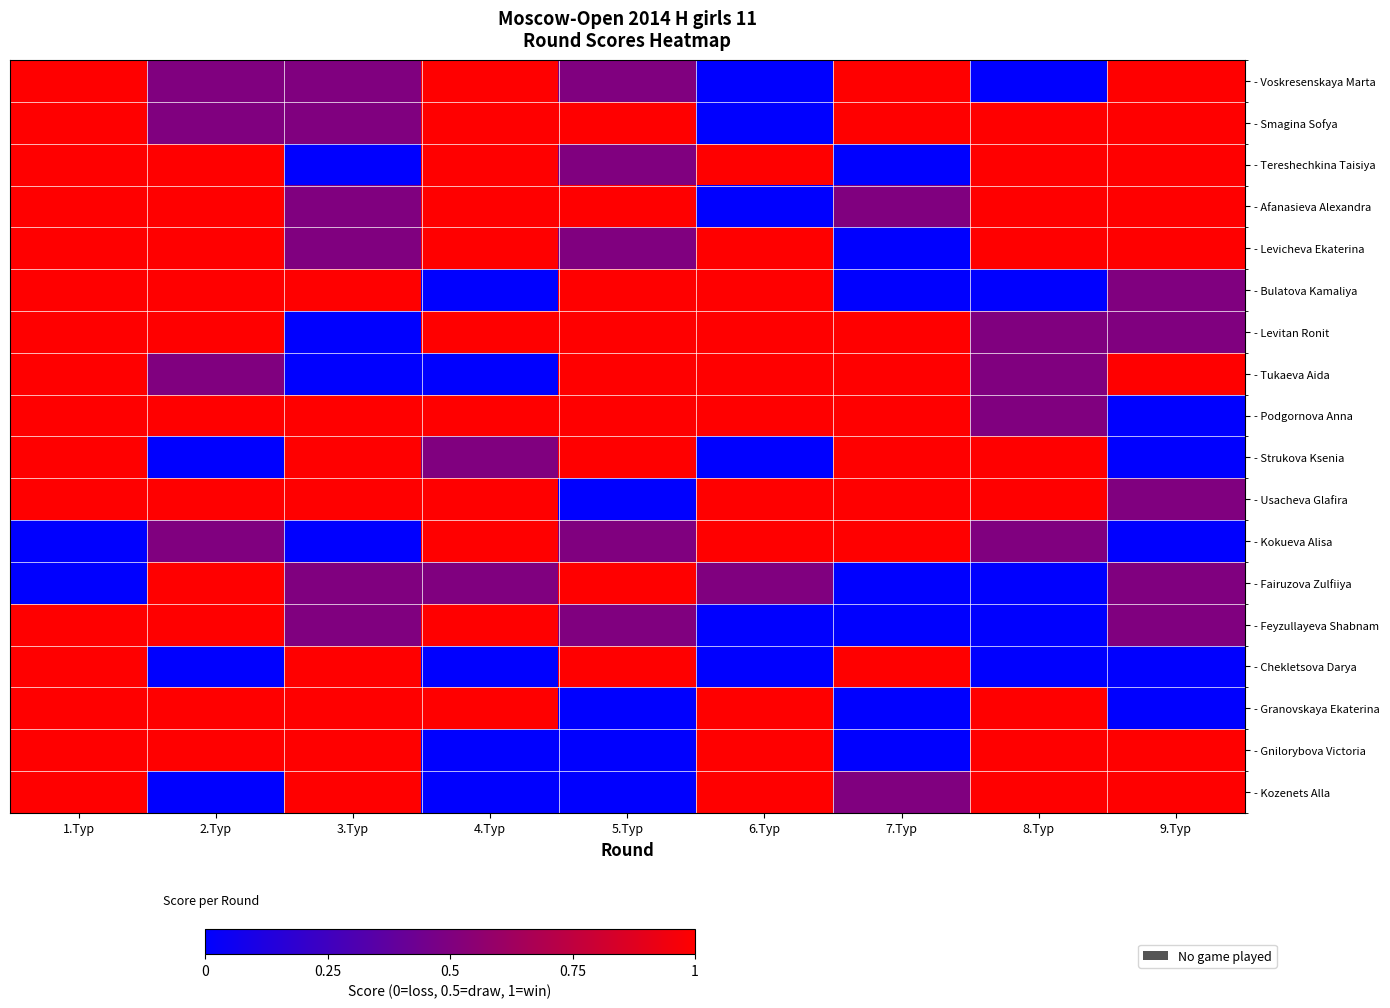

Between 6.Тур and 8.Тур, which is larger?

6.Тур